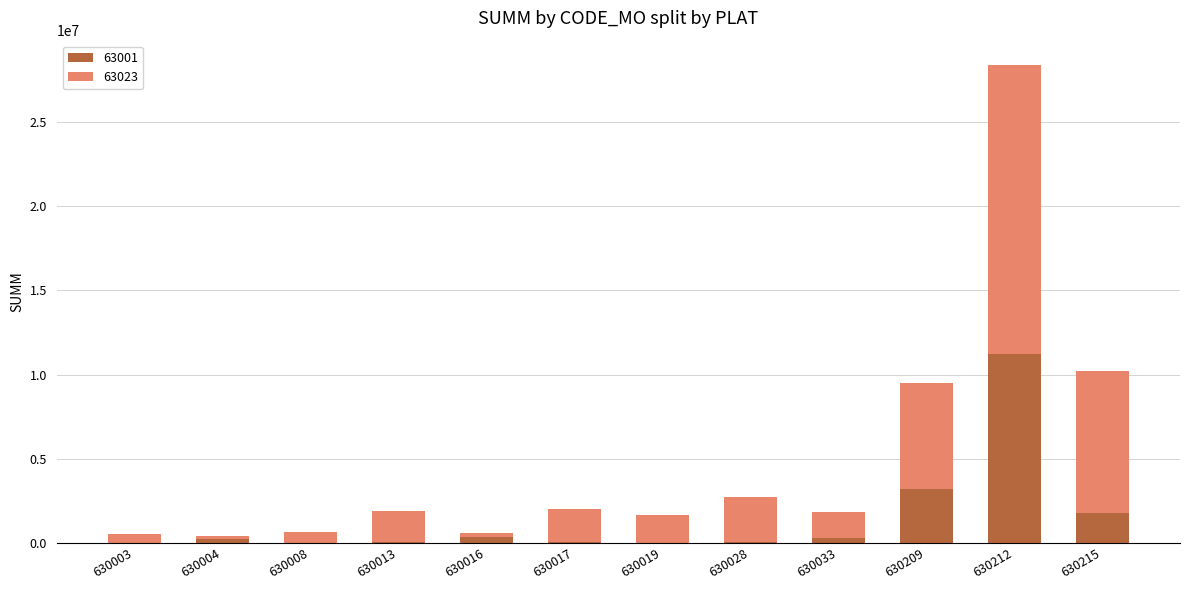

At which category is the sum across all series the highest?

630212